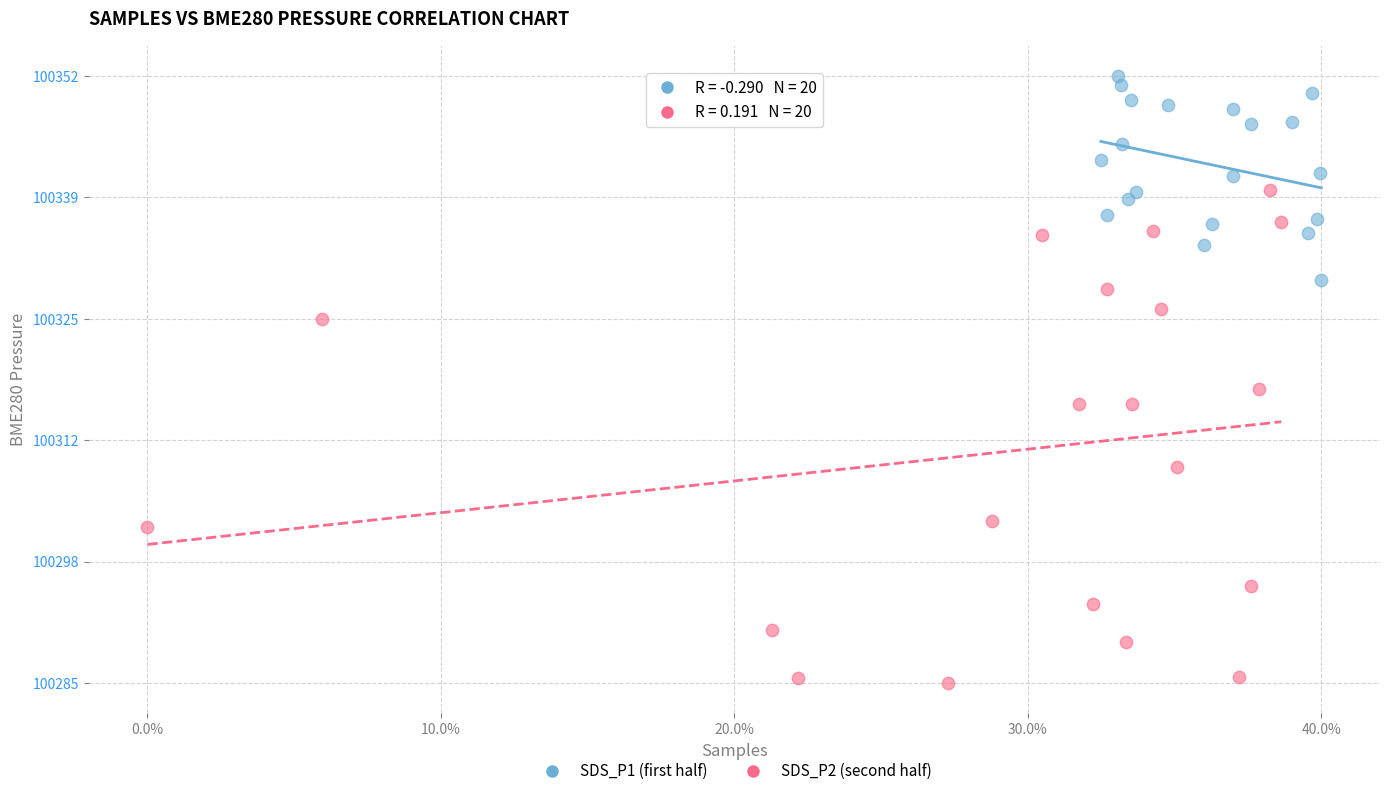

Which series has the largest Y range (max minus min)?

SDS_P2 (second half)